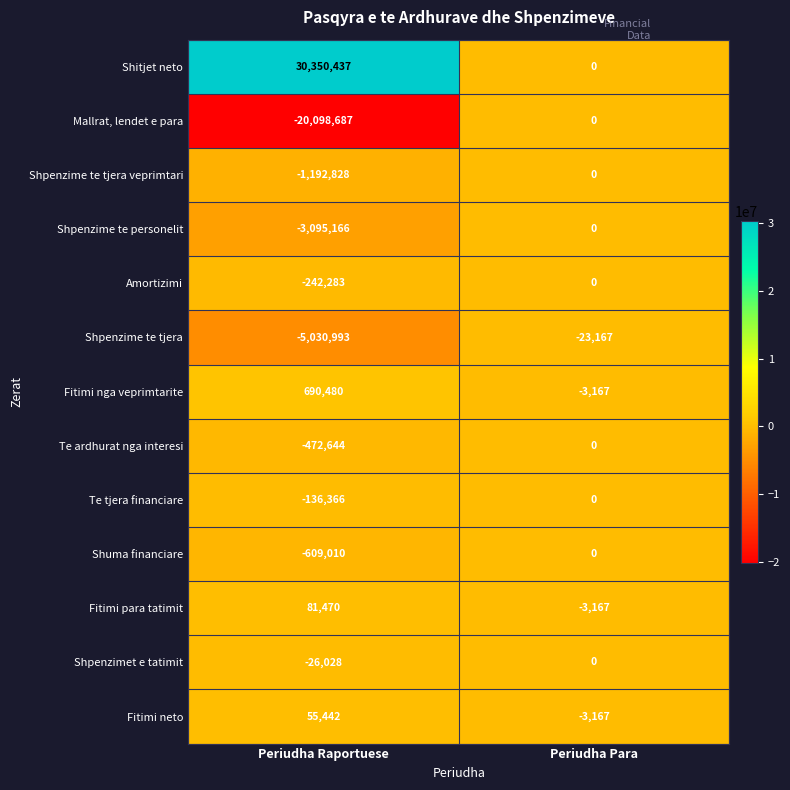

Reading left to right, extract all data points from this chart.

Shitjet neto: Periudha Raportuese=30350437	Periudha Para=0
Mallrat, lendet e para: Periudha Raportuese=-20098687	Periudha Para=0
Shpenzime te tjera veprimtari: Periudha Raportuese=-1192828	Periudha Para=0
Shpenzime te personelit: Periudha Raportuese=-3095166	Periudha Para=0
Amortizimi: Periudha Raportuese=-242283	Periudha Para=0
Shpenzime te tjera: Periudha Raportuese=-5030993	Periudha Para=-23167
Fitimi nga veprimtarite: Periudha Raportuese=690480	Periudha Para=-3167
Te ardhurat nga interesi: Periudha Raportuese=-472644	Periudha Para=0
Te tjera financiare: Periudha Raportuese=-136366	Periudha Para=0
Shuma financiare: Periudha Raportuese=-609010	Periudha Para=0
Fitimi para tatimit: Periudha Raportuese=81470	Periudha Para=-3167
Shpenzimet e tatimit: Periudha Raportuese=-26028	Periudha Para=0
Fitimi neto: Periudha Raportuese=55442	Periudha Para=-3167